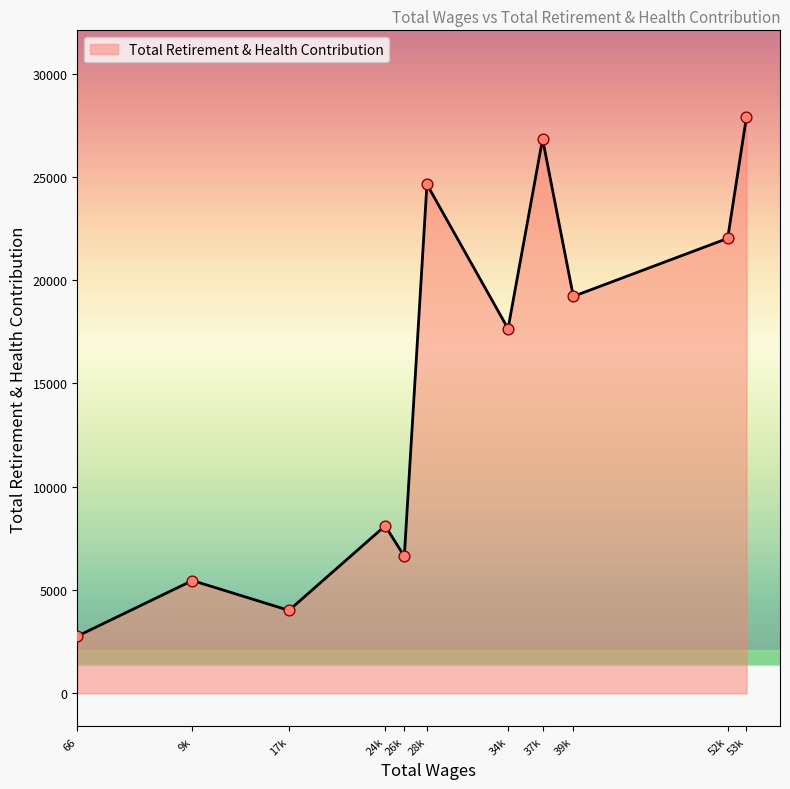

Which has a higher value, 52k or 53k?

53k